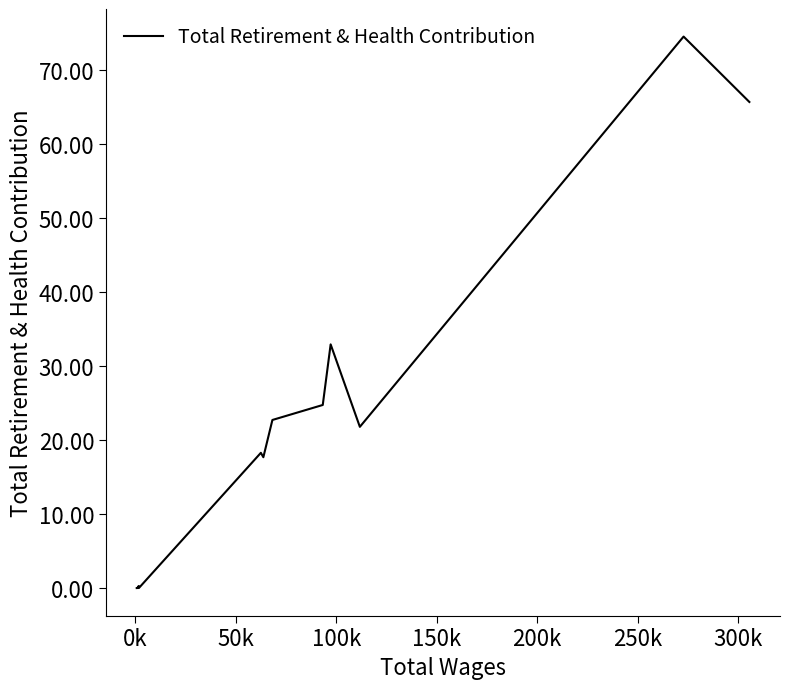

What is the difference between the maximum and minimum values?

74.5